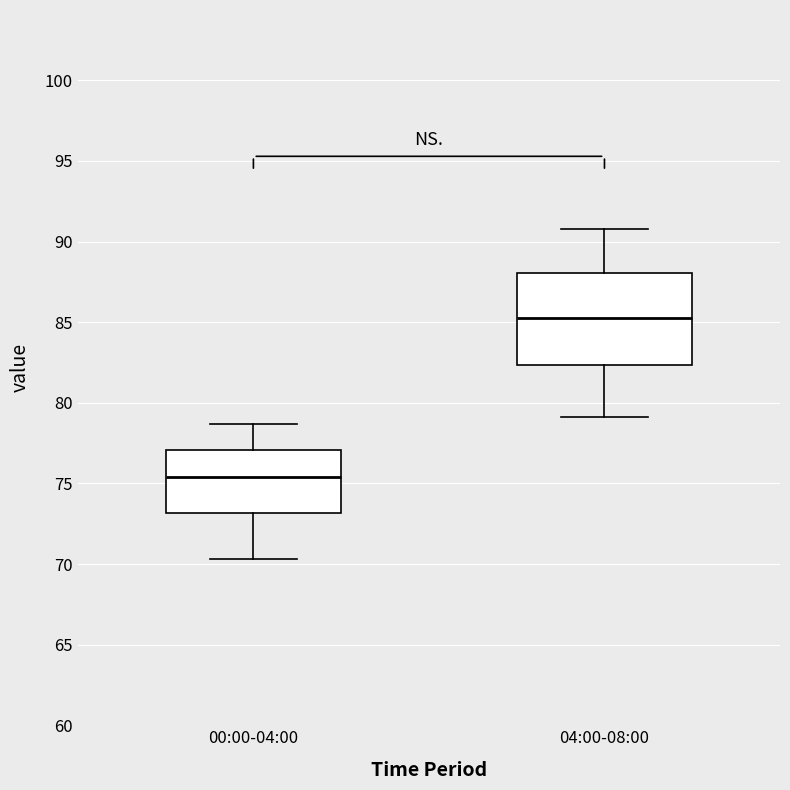

Which box's median line is the lowest?

00:00-04:00